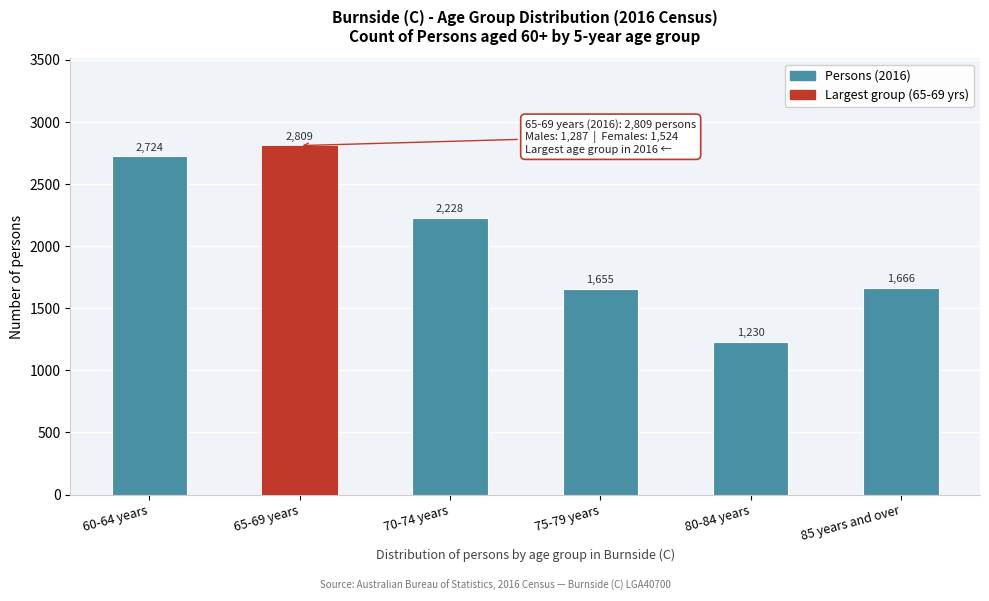

Reading left to right, list all the values displayed in this chart.

60-64 years=2724	65-69 years=2809	70-74 years=2228	75-79 years=1655	80-84 years=1230	85 years and over=1666